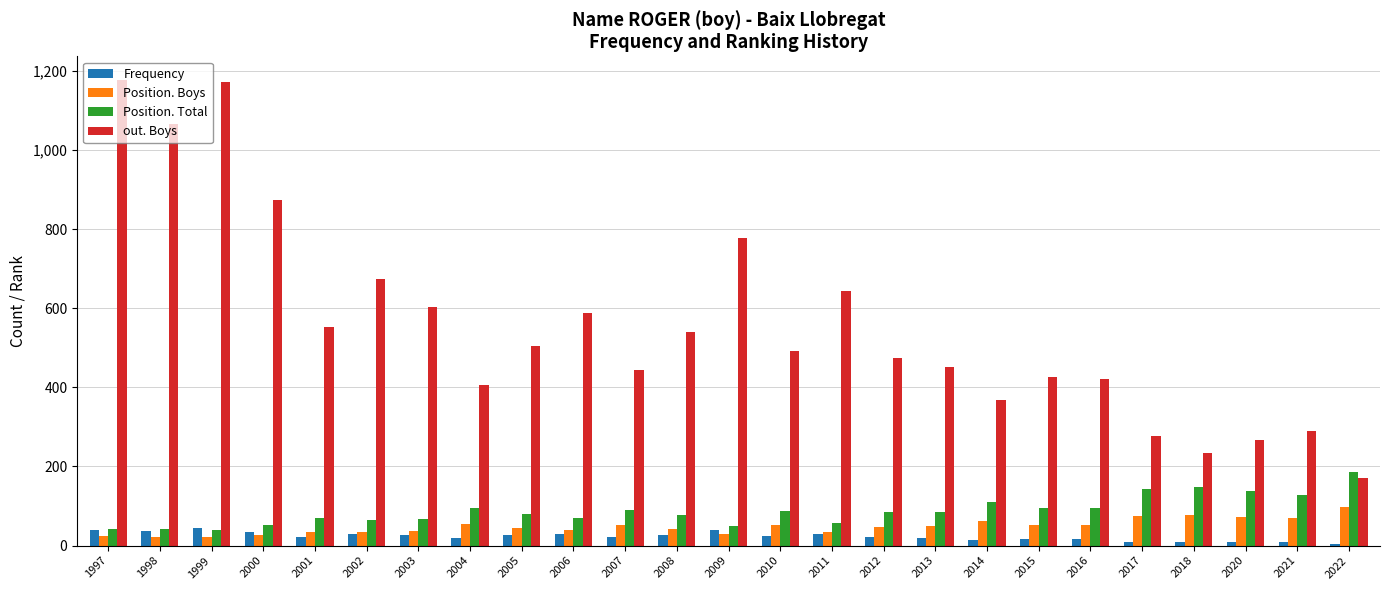

Read the Position. Boys value at 1999, to the nearest 10.

20